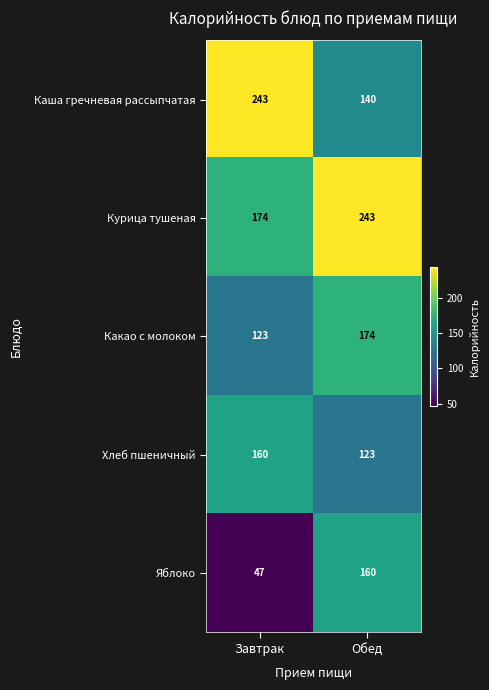

The Каша гречневая рассыпчатая series shows 140 at Обед. True or false?

True